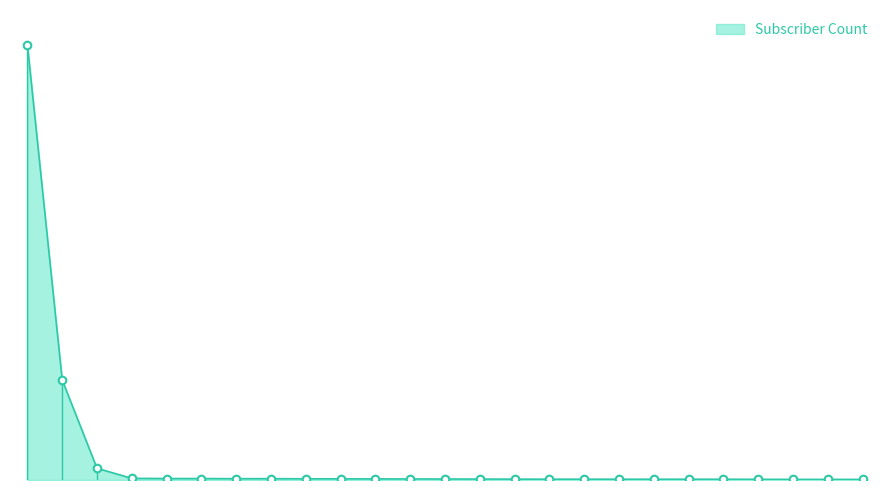

Is this an area chart (filled region under the line)?

Yes